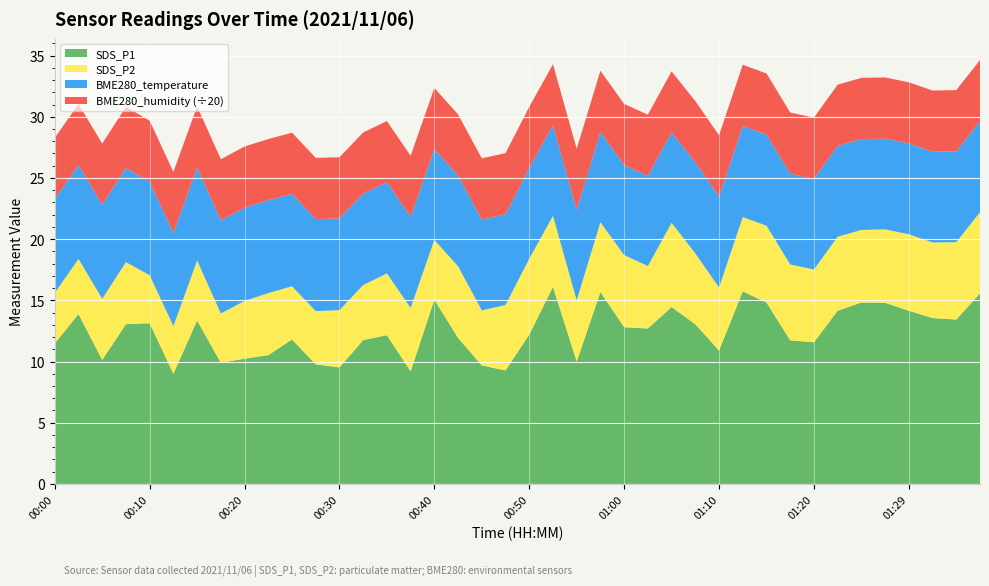

Reading right to left, extract all data points from this chart.

SDS_P1: 15.6	13.4	13.6	14.2	14.8	14.8	14.2	11.6	11.7	14.8	15.7	10.9	13.1	14.4	12.7	12.8	15.7	10.0	16.1	12.2	9.3	9.7	11.9	15.1	9.2	12.2	11.8	9.5	9.8	11.8	10.5	10.2	9.9	13.3	9.0	13.1	13.1	10.1	13.9	11.5
SDS_P2: 6.6	6.3	6.2	6.2	6.0	5.9	6.0	6.0	6.2	6.3	6.1	5.2	5.8	6.9	5.1	5.9	5.7	5.0	5.8	6.2	5.3	4.5	5.8	4.9	5.2	5.0	4.5	4.7	4.3	4.3	5.1	4.7	4.0	4.9	3.9	3.9	5.1	5.0	4.5	4.1
BME280_temperature: 7.4	7.4	7.4	7.4	7.4	7.4	7.4	7.4	7.4	7.4	7.5	7.4	7.5	7.4	7.4	7.3	7.4	7.4	7.4	7.4	7.4	7.4	7.4	7.4	7.4	7.5	7.5	7.5	7.5	7.5	7.6	7.6	7.6	7.6	7.6	7.6	7.7	7.7	7.7	7.7
BME280_humidity: 100.0	100.0	100.0	100.0	100.0	100.0	100.0	100.0	100.0	100.0	100.0	100.0	100.0	100.0	100.0	100.0	100.0	100.0	100.0	100.0	100.0	100.0	100.0	100.0	100.0	100.0	100.0	100.0	100.0	100.0	100.0	100.0	100.0	100.0	100.0	100.0	100.0	100.0	100.0	100.0